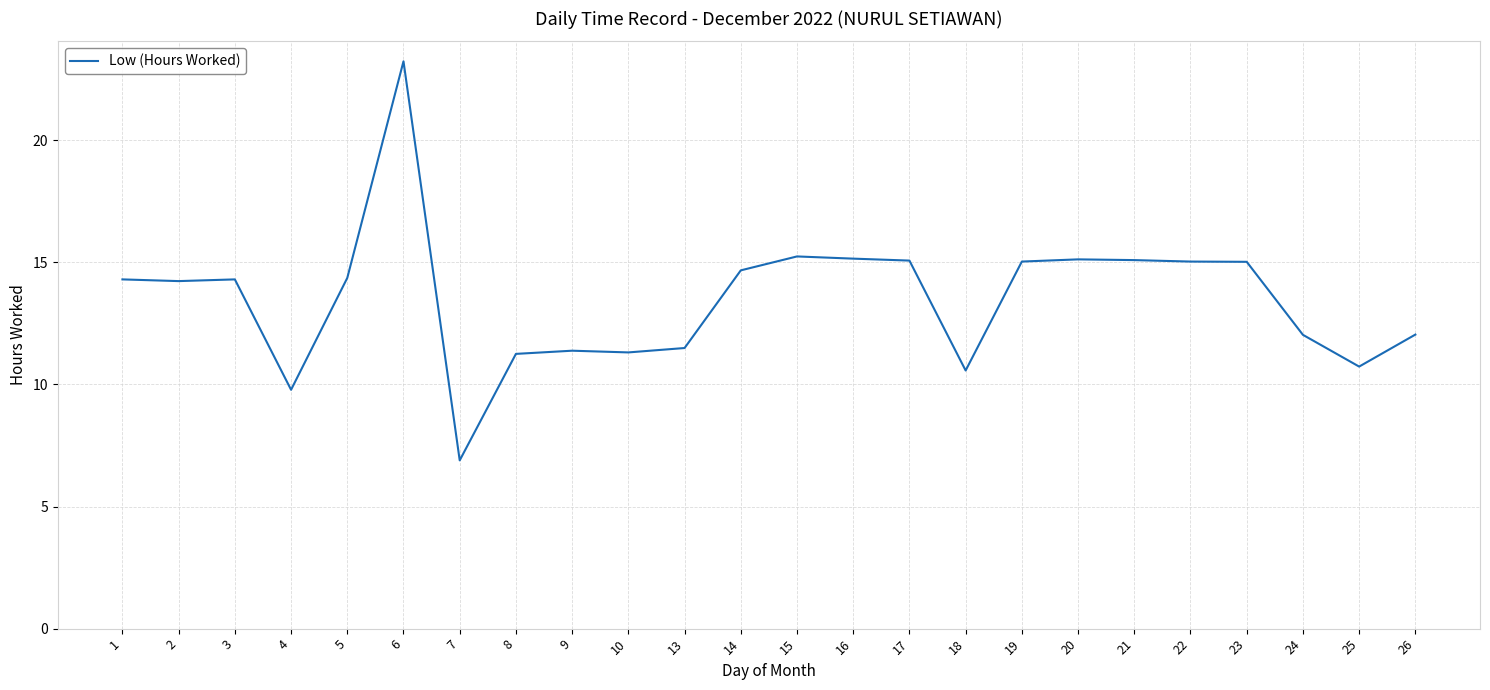

Which has a higher value, 25 or 4?

25